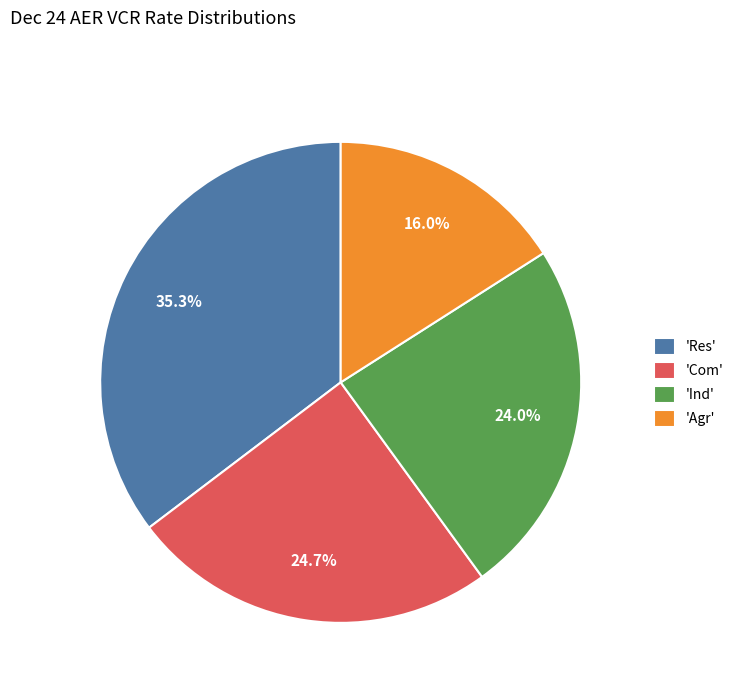

Which has a higher value, 'Com' or 'Ind'?

'Com'